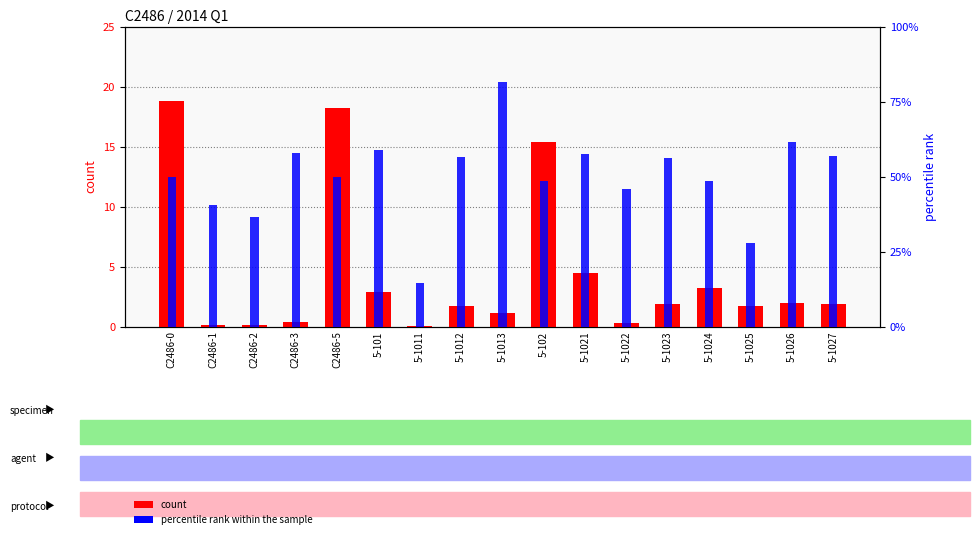

List the labels in order of count value, largest first.

C2486-0, C2486-5, 5-102, 5-1021, 5-1024, 5-101, 5-1026, 5-1023, 5-1027, 5-1012, 5-1025, 5-1013, C2486-3, 5-1022, C2486-1, C2486-2, 5-1011